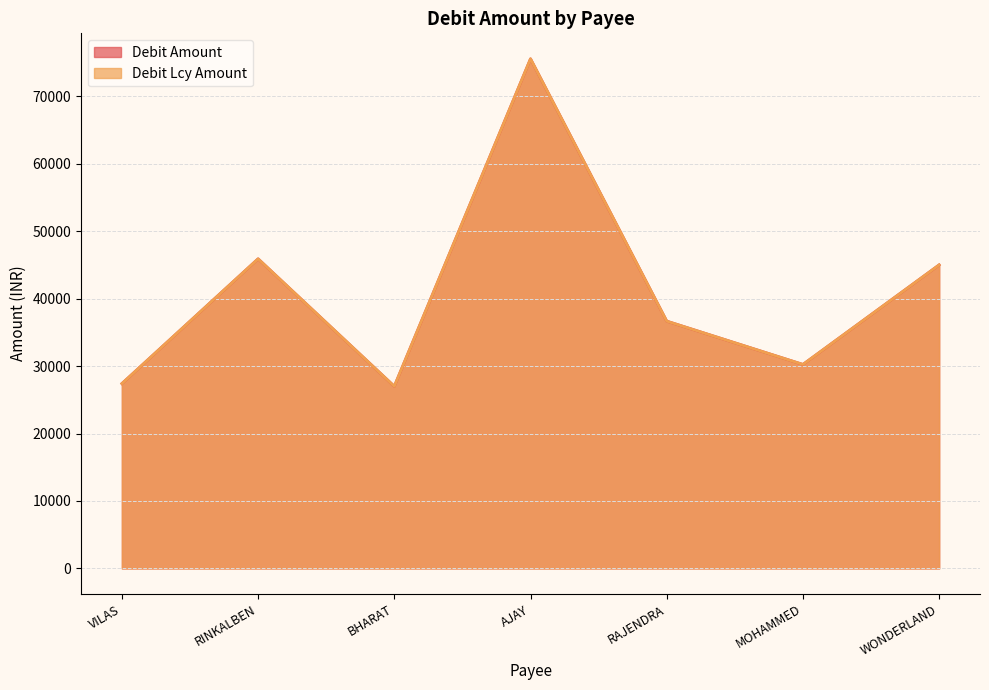

Reading right to left, transcribe all the data shown in this chart.

Debit Amount: 45000	30240	36660	75552	27000	45900	27403
Debit Lcy Amount: 45000	30240	36660	75552	27000	45900	27403